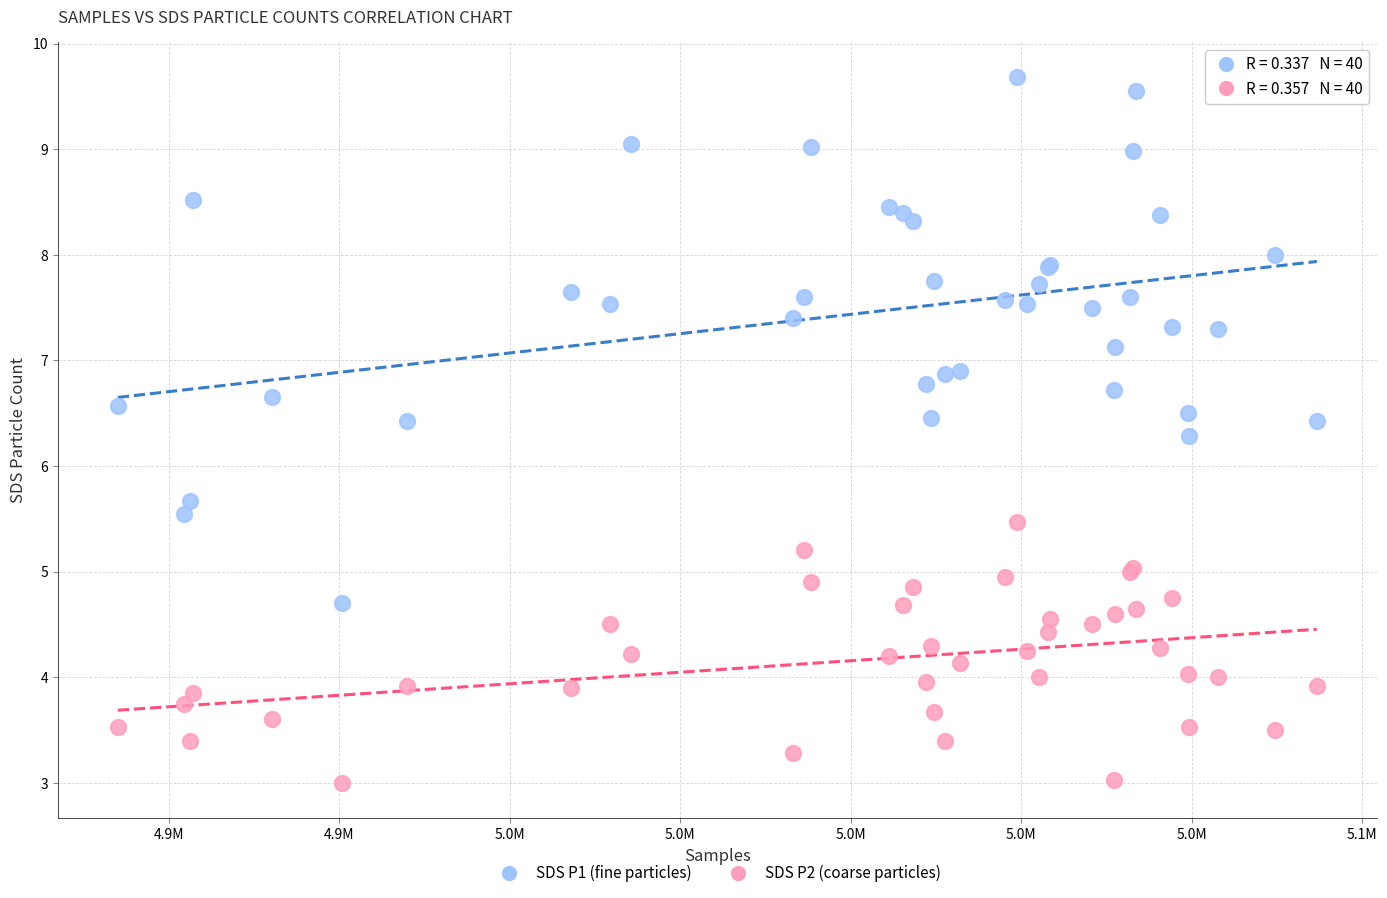

What is the X range (max minus min) for the scatter plot?

175872.0